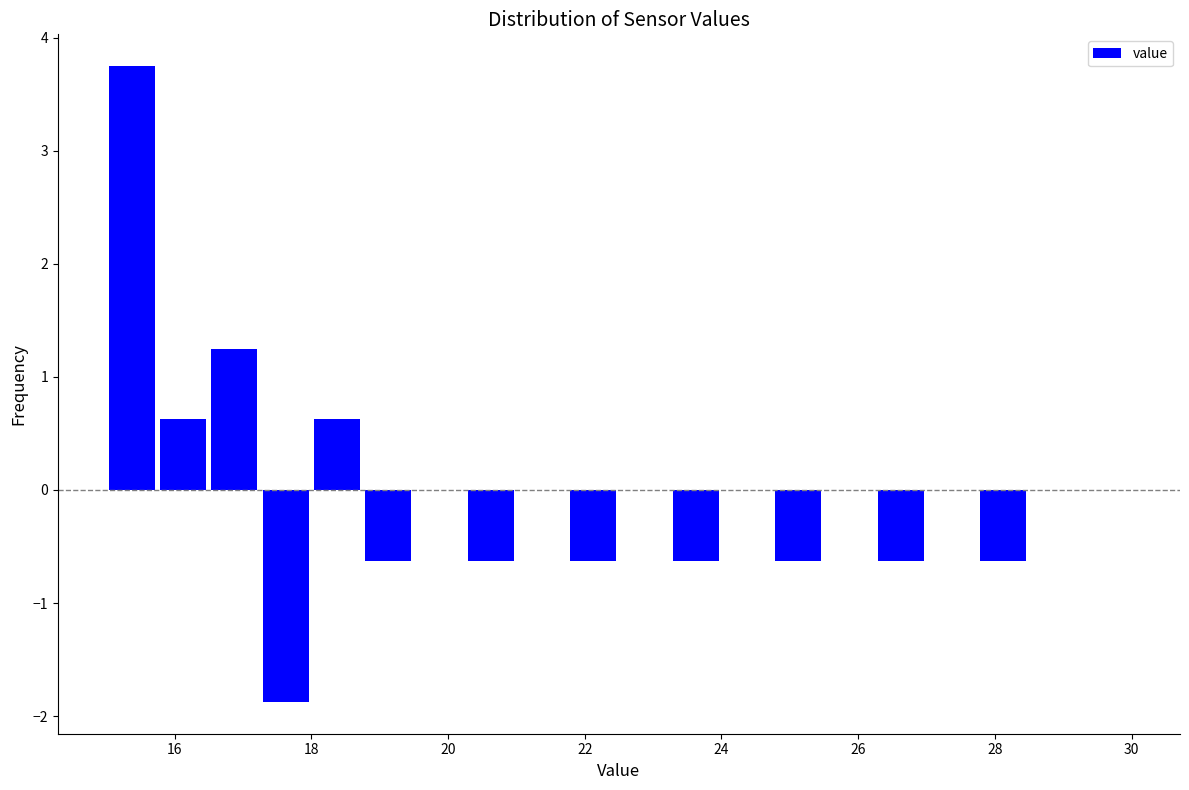

Around what value on the x-axis is the tallest bar? Give the approximate position of its centre, as read against the axis.

15.4